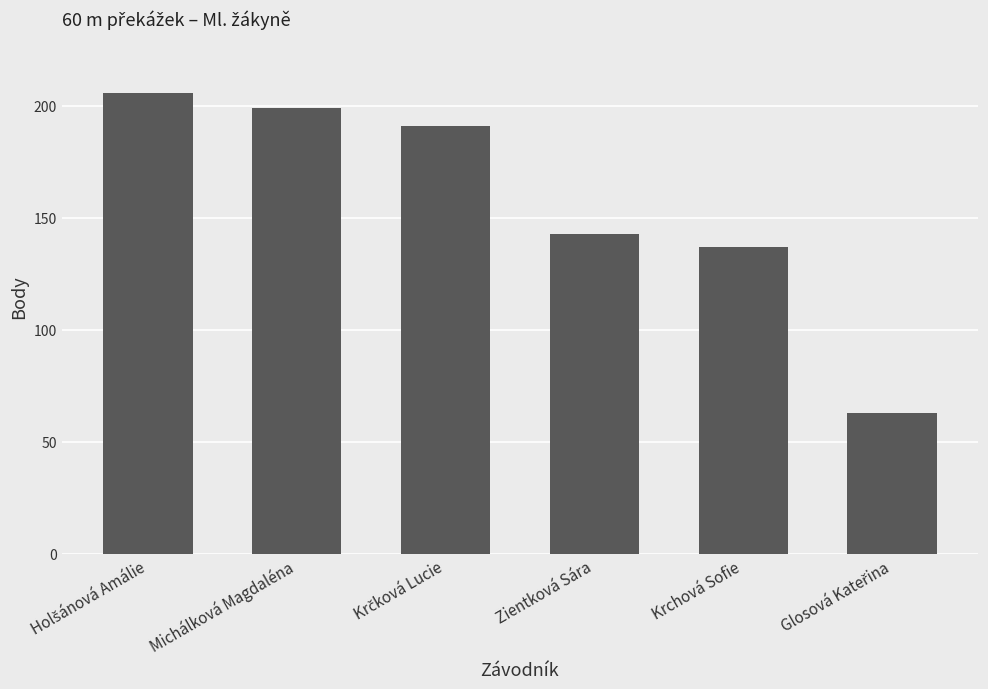

What is the value of the 2nd bar from the left?

199